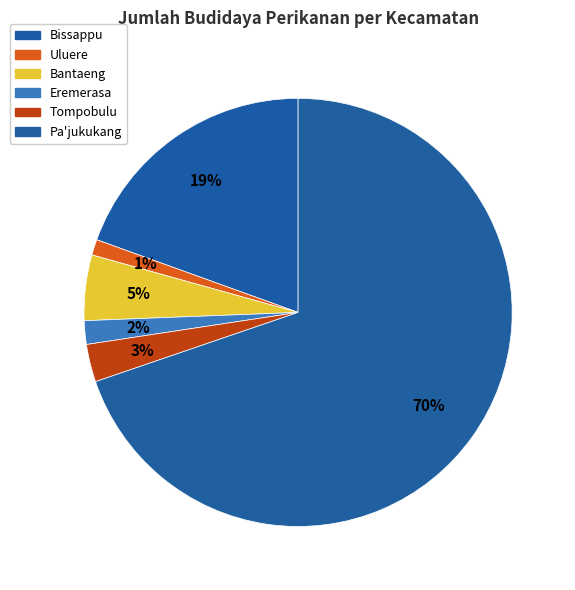

The Eremerasa slice represents 1% of the pie. True or false?

False